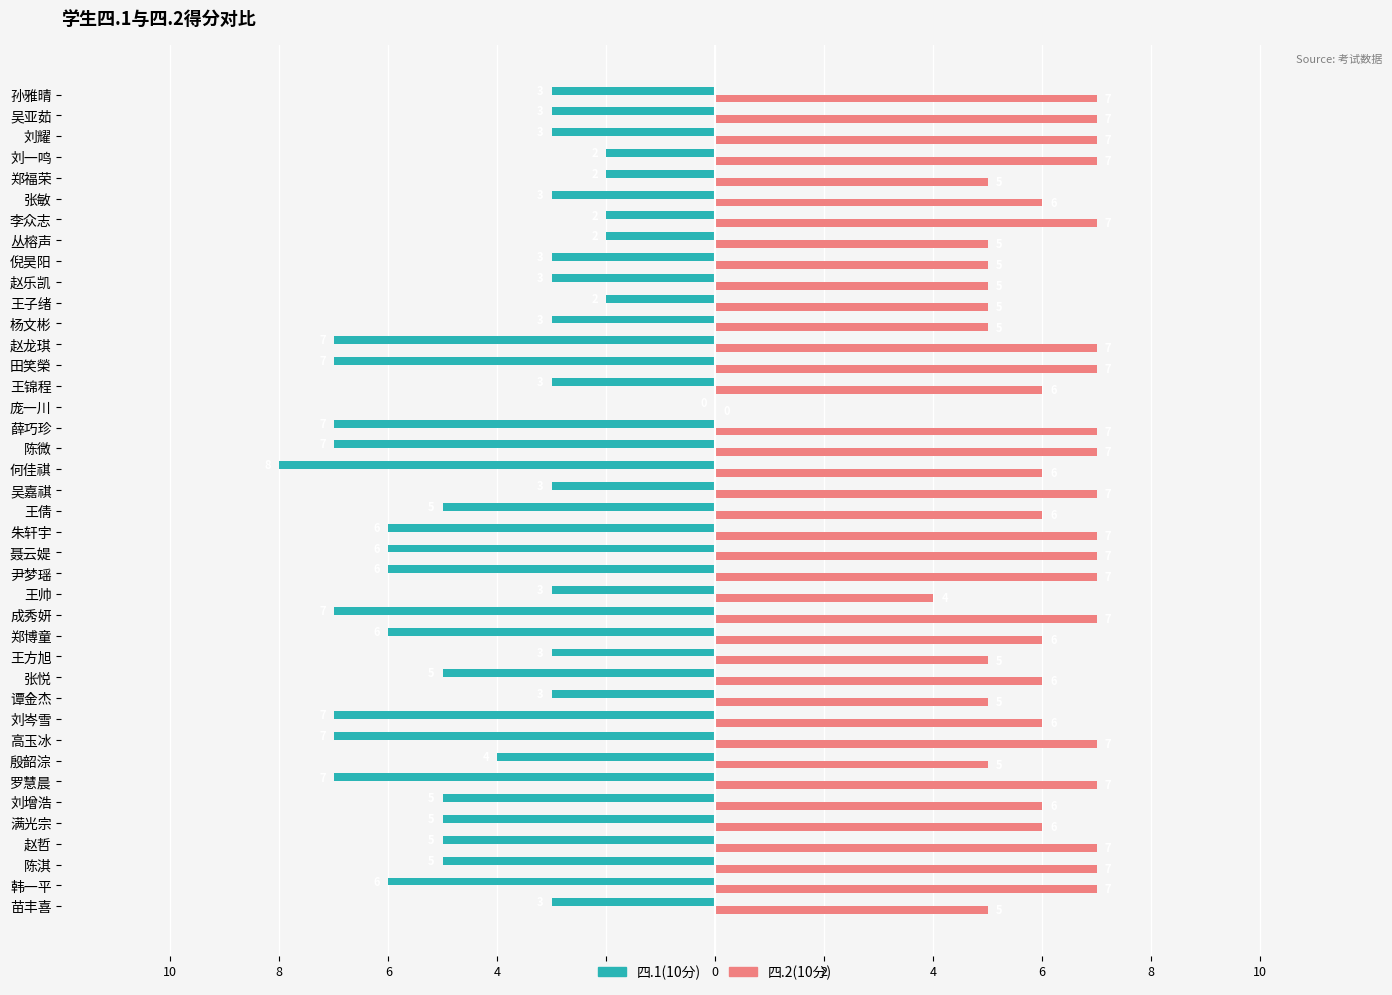

What are all the series names shown in the legend?

四.1(10分), 四.2(10分)